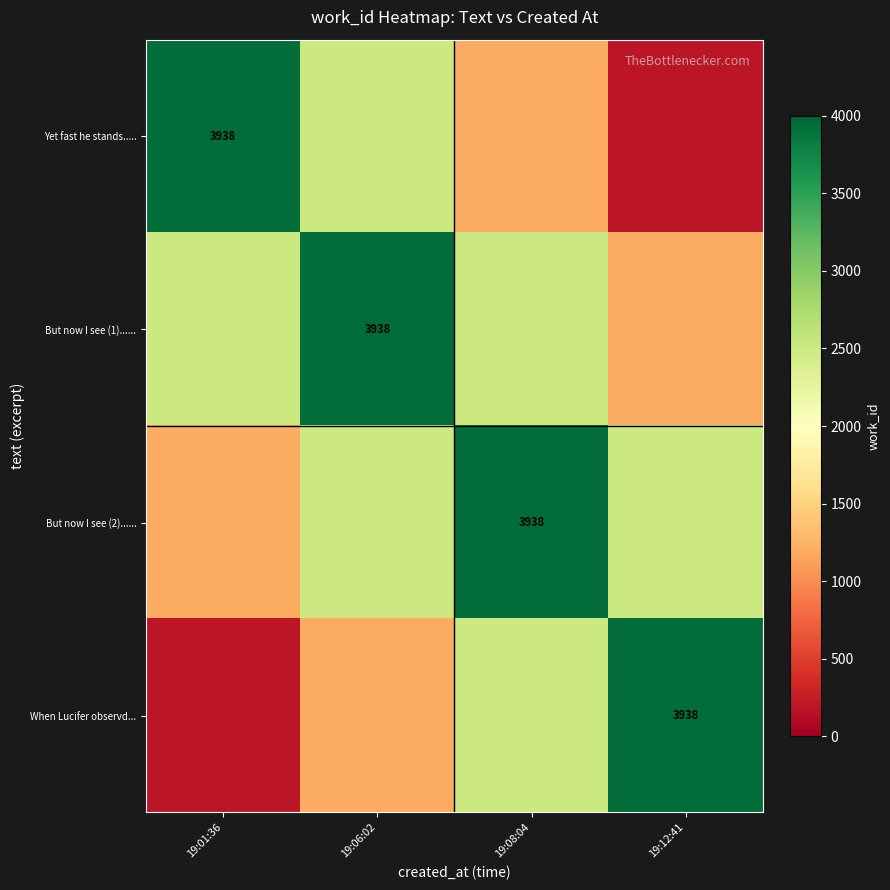

Is it true that When Lucifer observd... equals 1297 at 19:12:41?

False